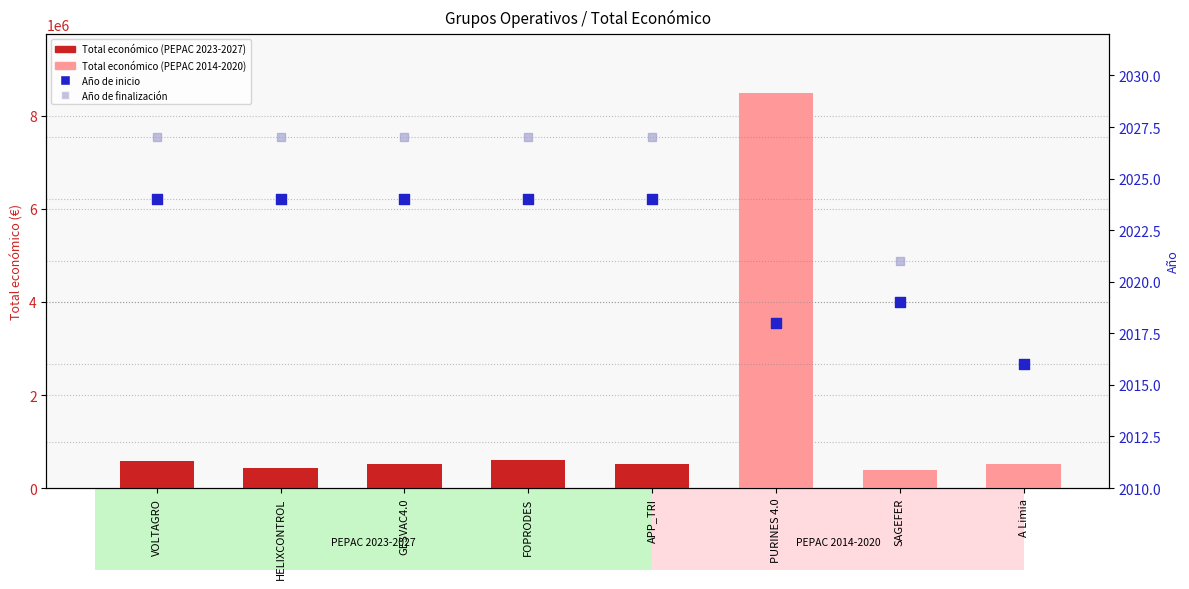

Which series contains the lowest Y value?

Año de inicio